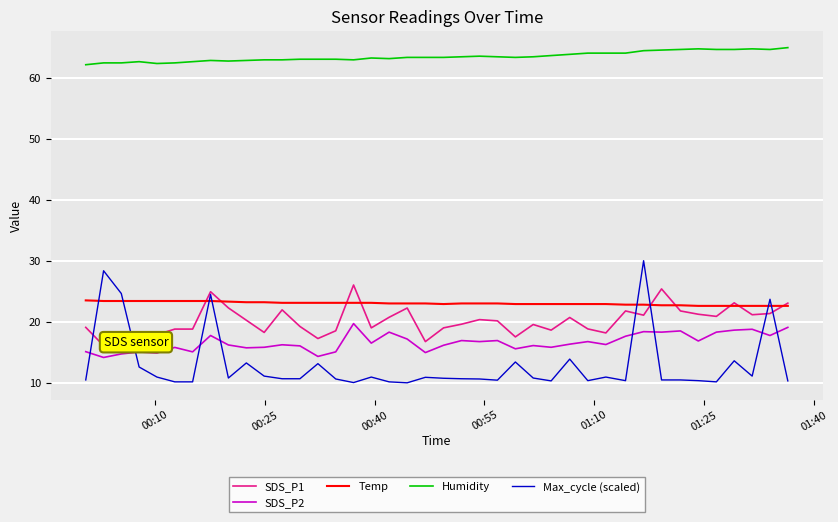

What is the highest value of the SDS_P2 series?

19.7